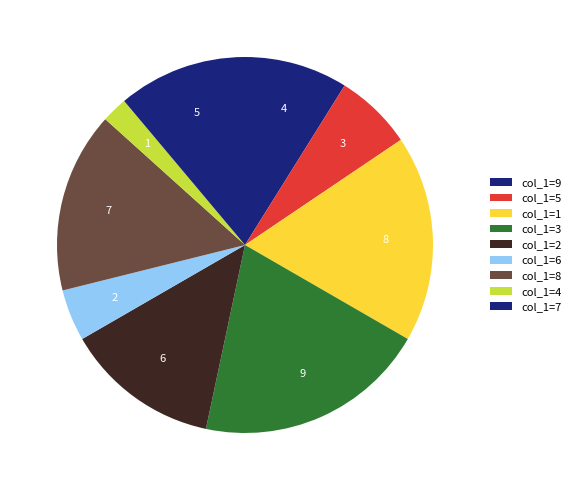

How many slices are in this pie chart?

9